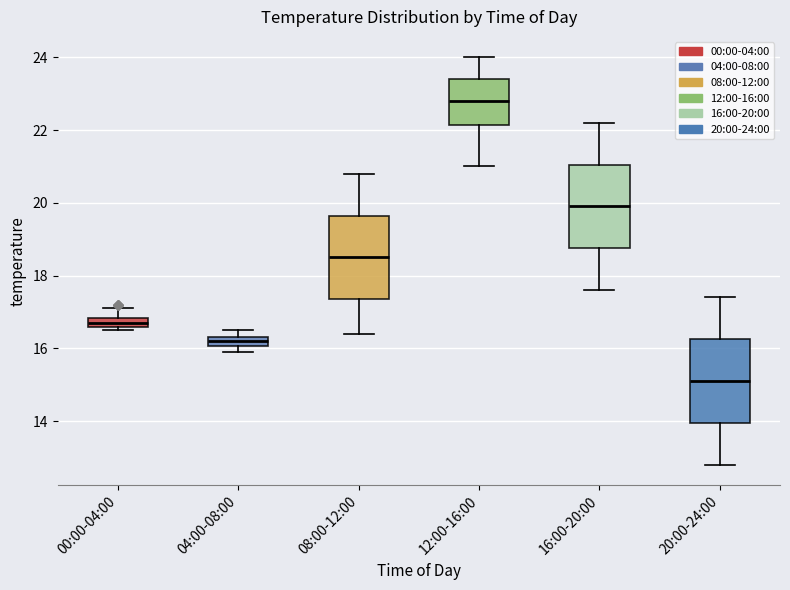

Where does the upper whisker of the box for 00:00-04:00 end on the y-axis? The values are not printed on the chart, so give them approximately, as read against the axis.

17.2